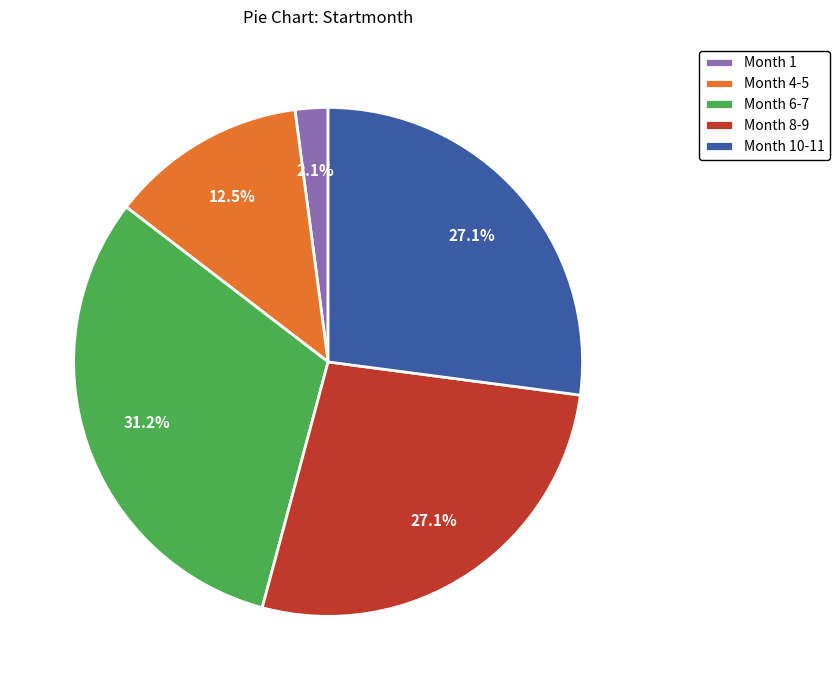

Which slice is the smallest?

Month 1